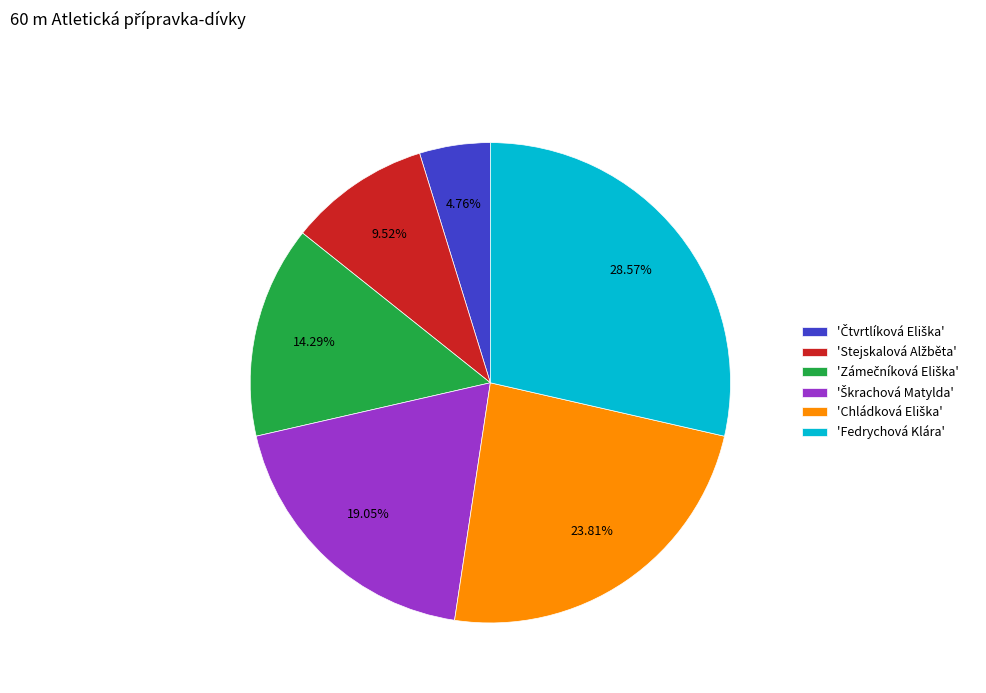

Does any single category account for the majority?

No